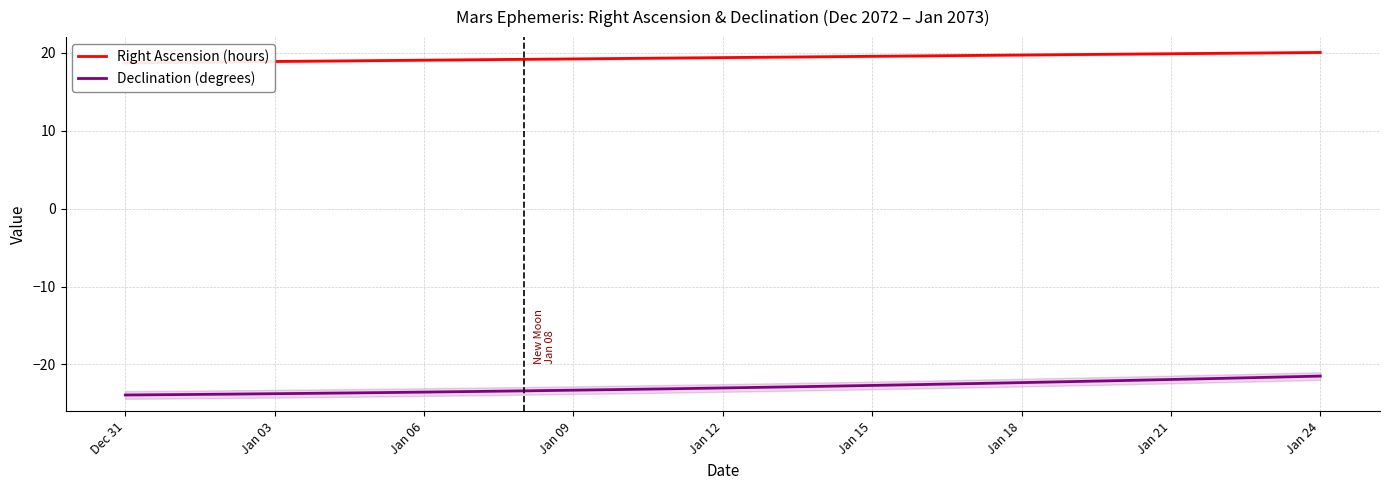

What is the difference between the second highest and minimum values in the Right Ascension (hours) series?

1.3